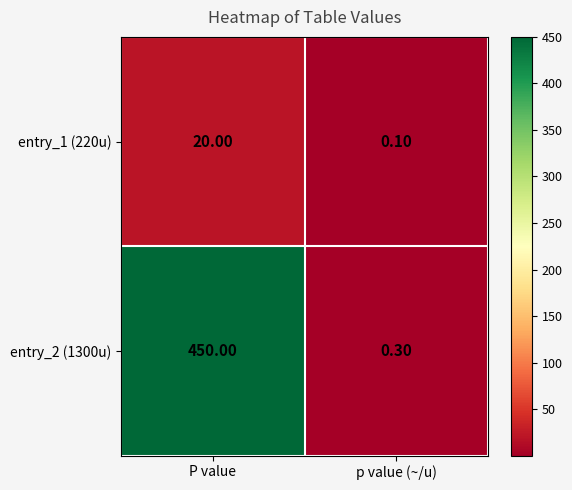

What is the sum of all entry_1 (220u) values?

20.1